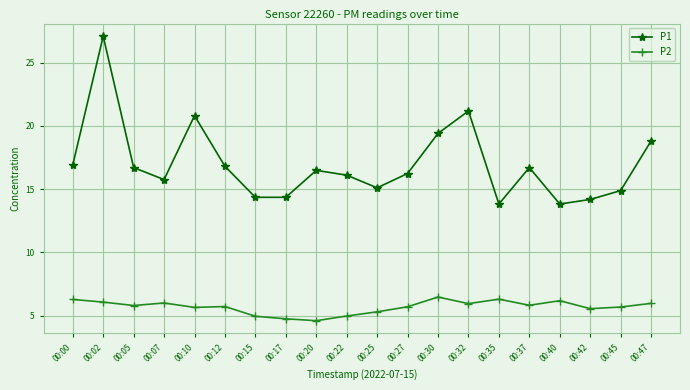

What is the value of the P1 point at the 13th from the left?

19.4